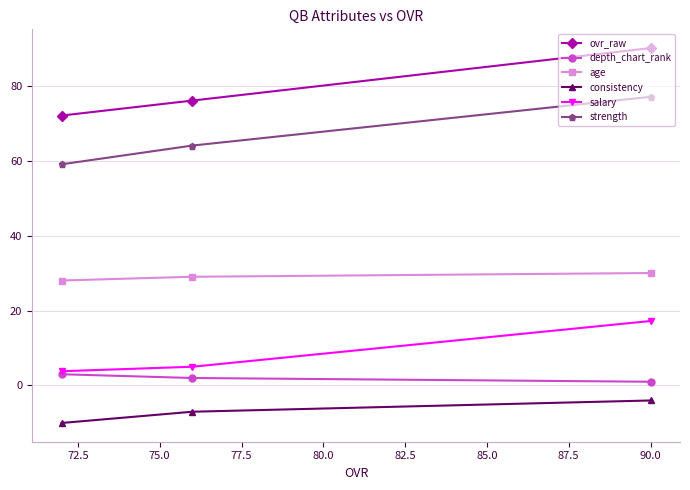

At how many categories does at least one series exceed 67?

3